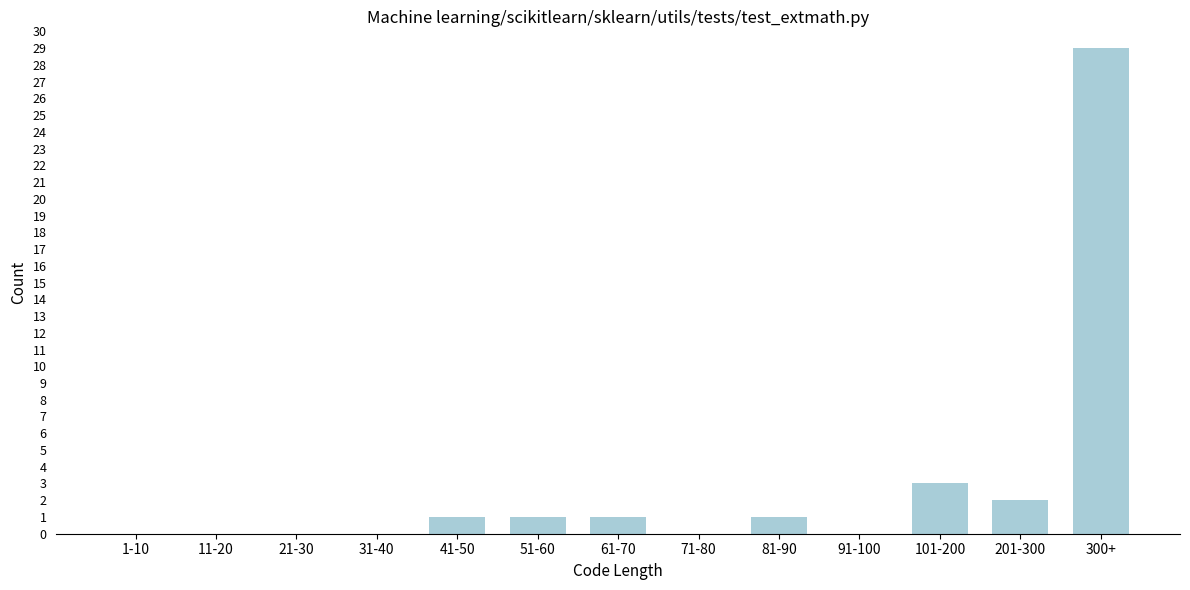

Reading left to right, list all the values displayed in this chart.

1-10=0	11-20=0	21-30=0	31-40=0	41-50=1	51-60=1	61-70=1	71-80=0	81-90=1	91-100=0	101-200=3	201-300=2	300+=29